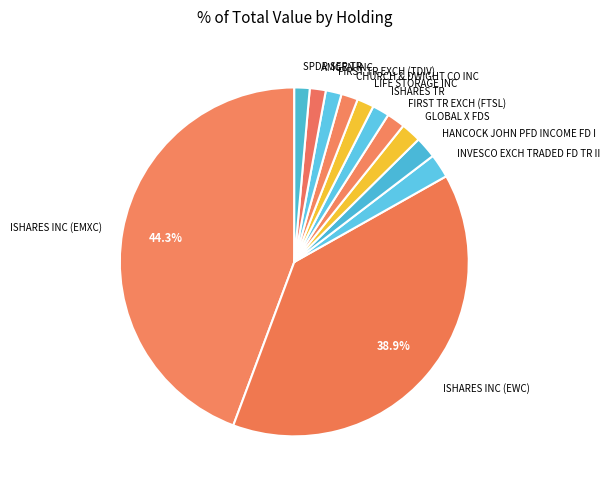

How many segments does this pie chart have?

12